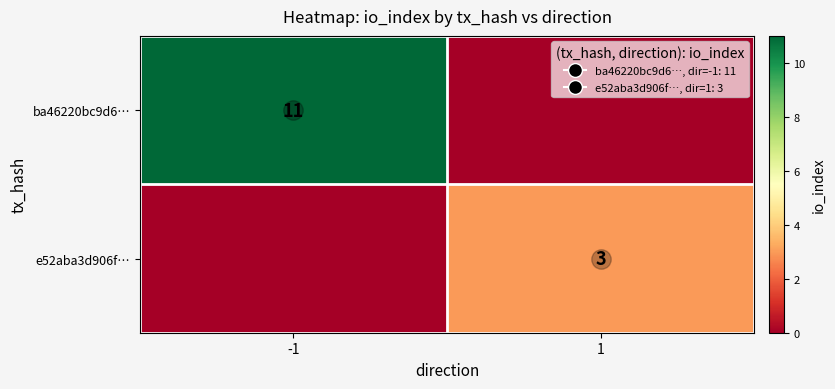

At which label does e52aba3d906f… reach its minimum?

-1